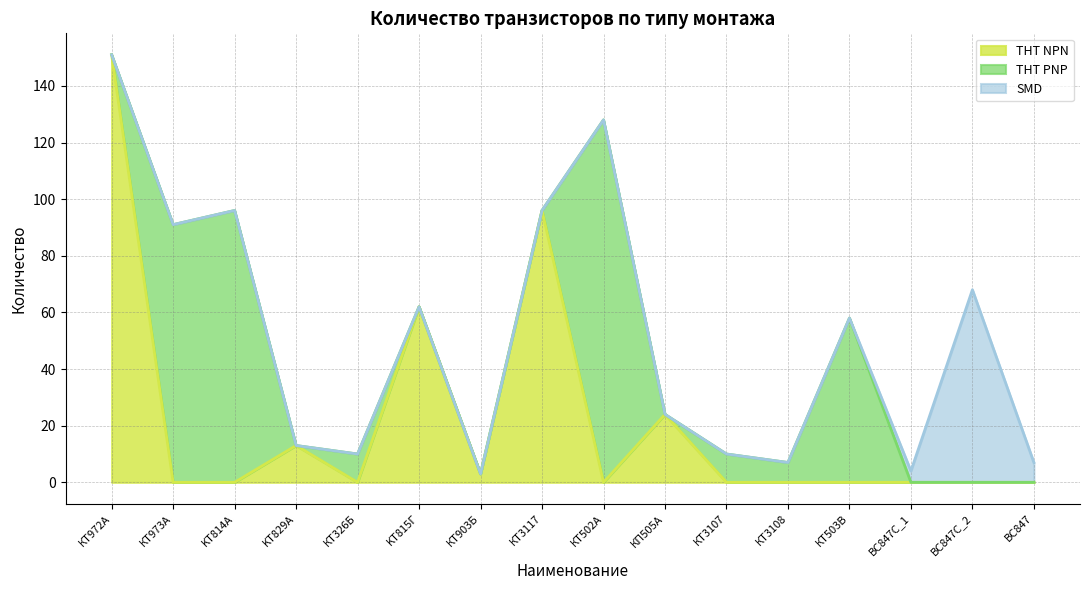

What is the label of the 1st point from the right?

BC847